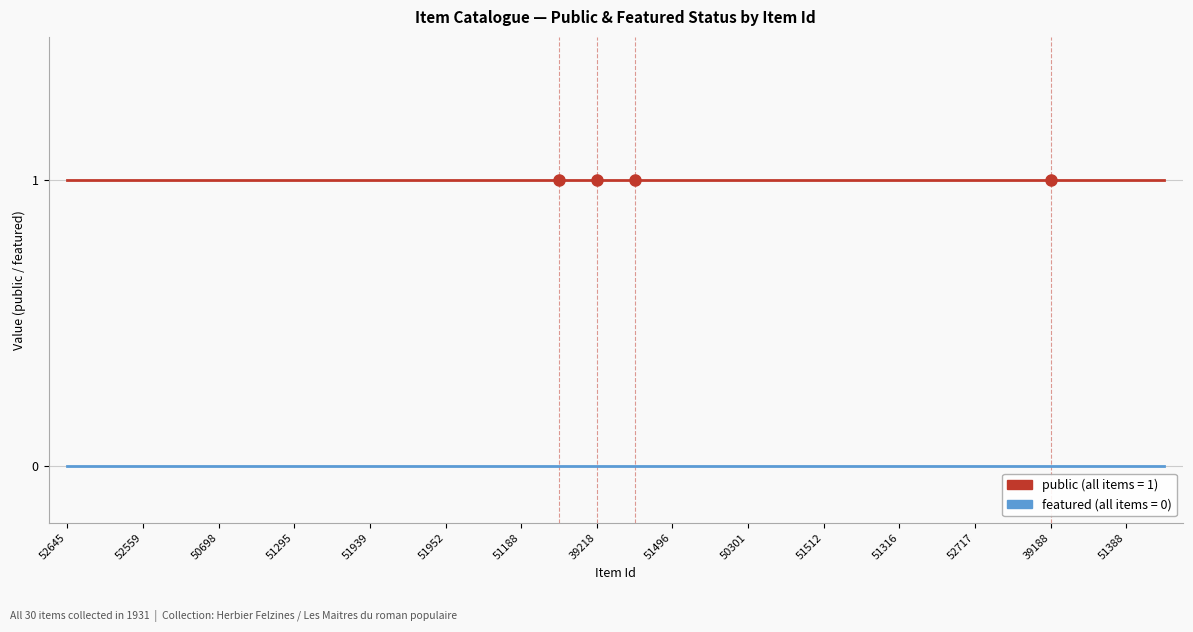

How many lines are shown in the chart?

2